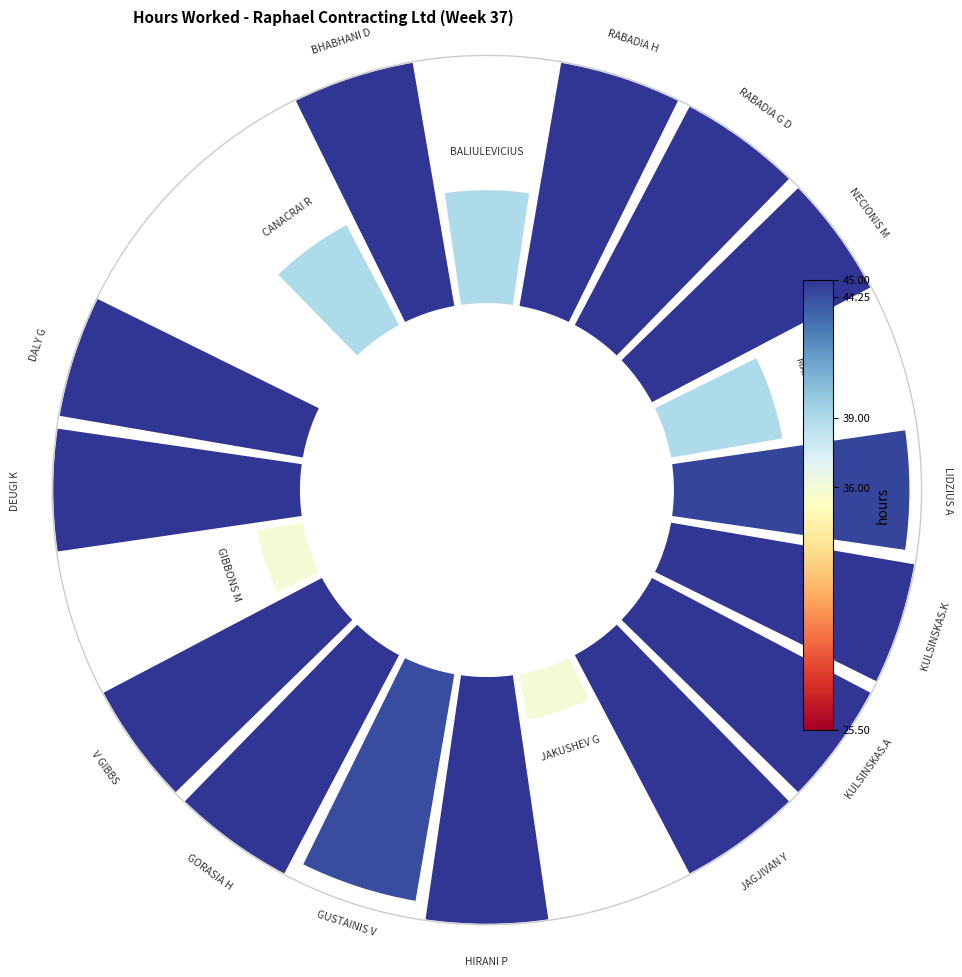

Is it true that 16 is 1% of the pie?

False